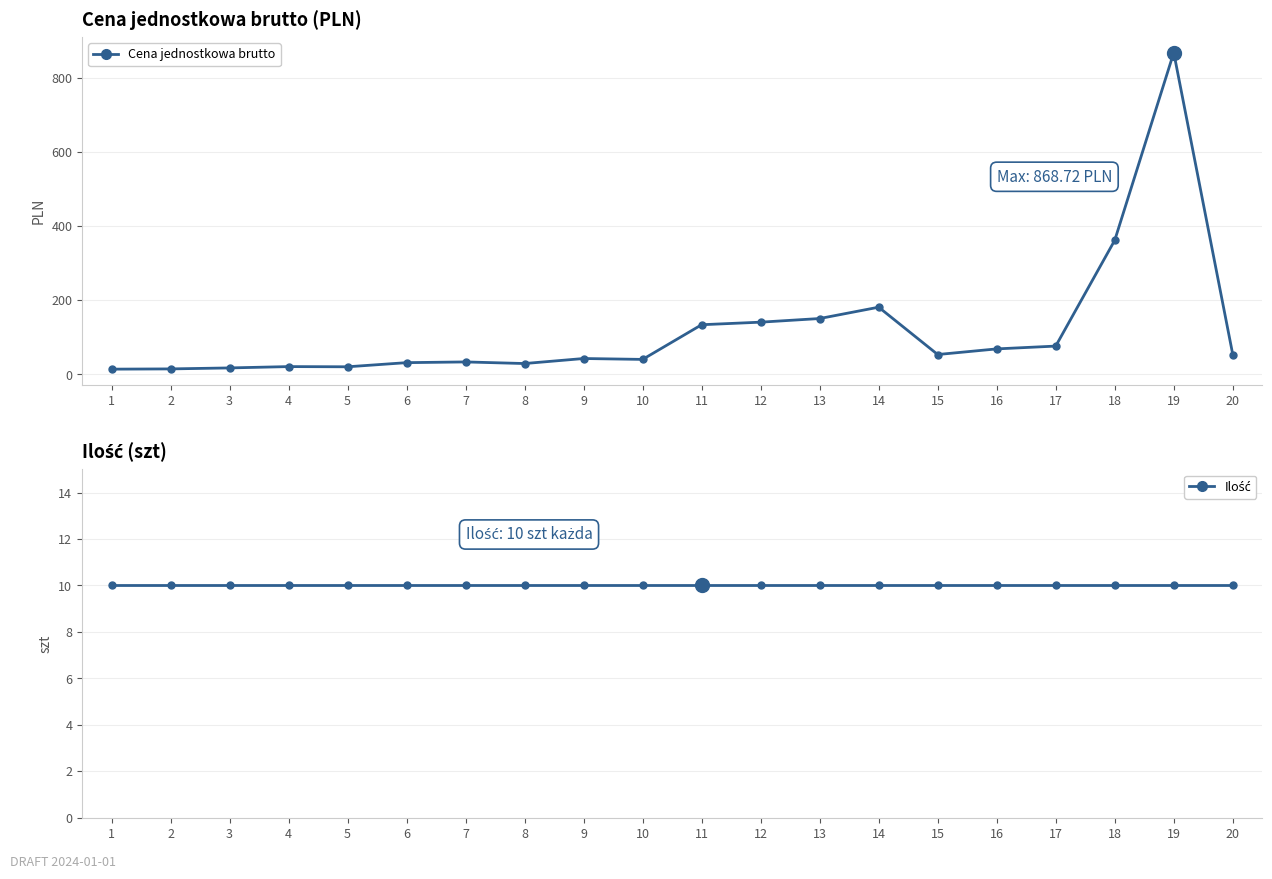

At which label does Cena jednostkowa brutto first exceed 53?

11